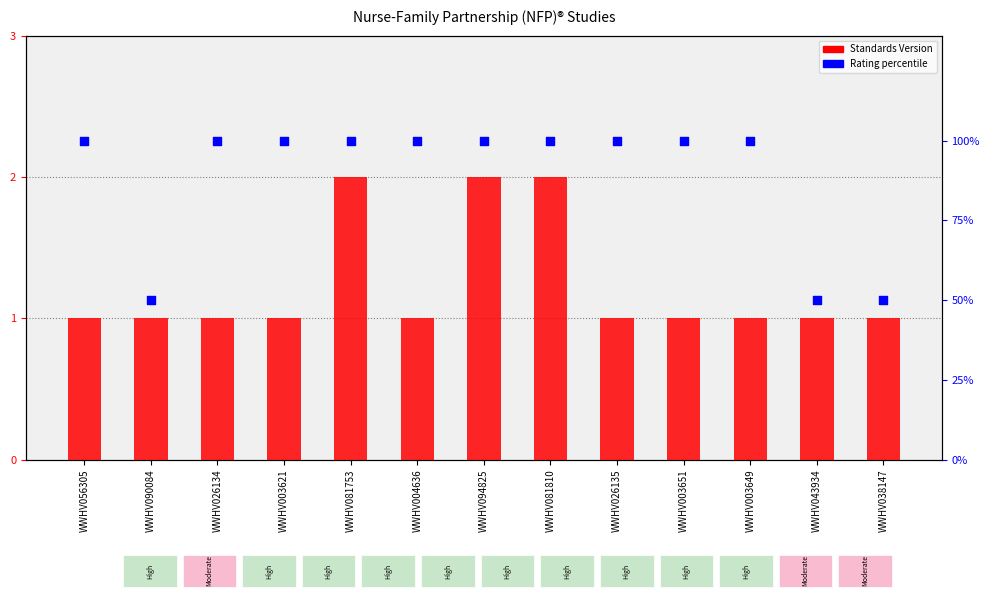

Is the value of Standards Version at WWHV003621 greater than the value of Rating (percentile) at WWHV003649?

No